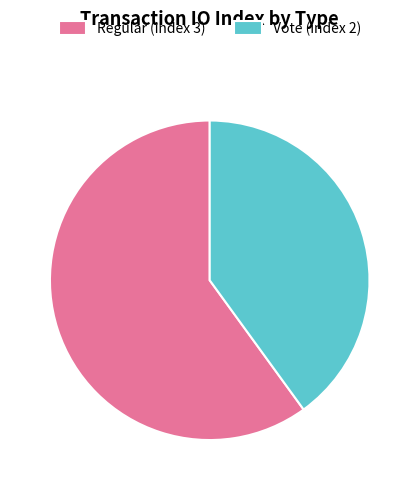

Does Vote (index 2) account for over 50% of the chart?

No